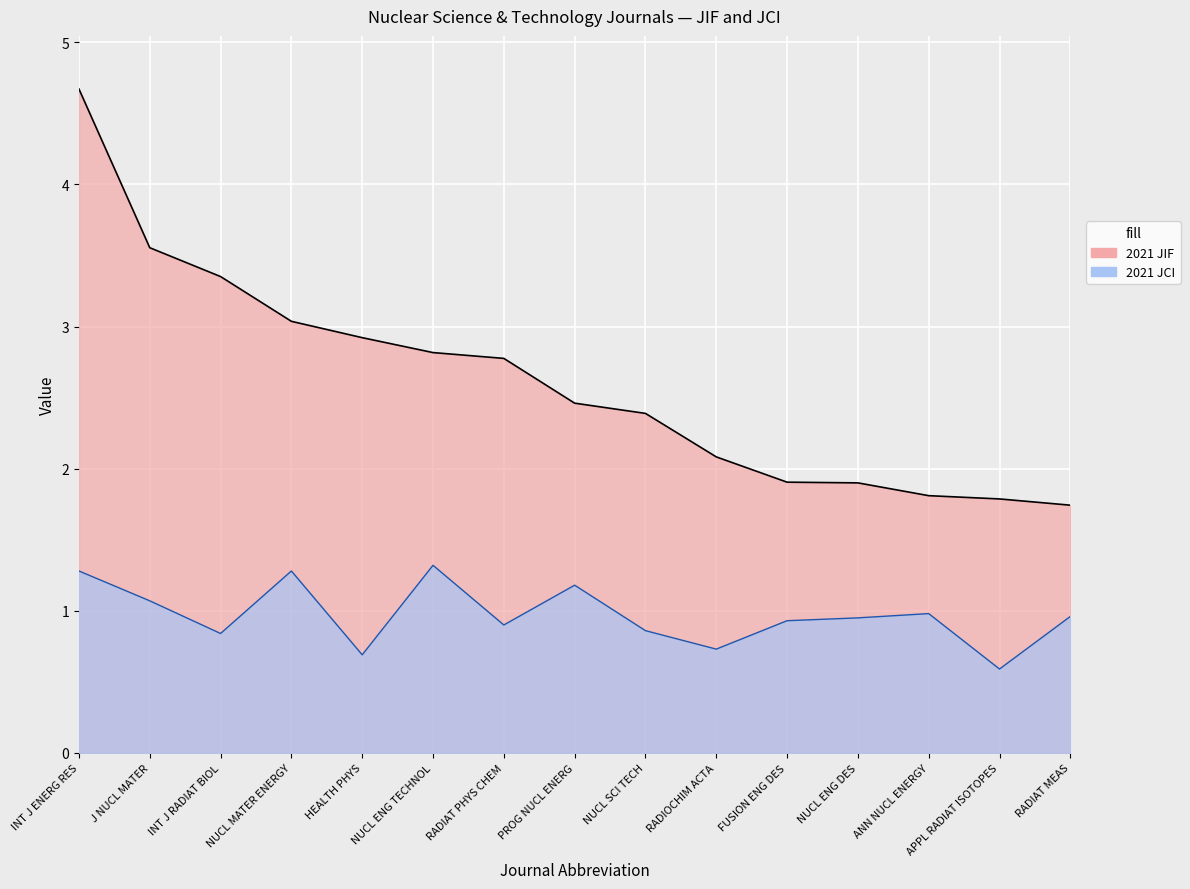

What is the label of the 13th point from the left?

ANN NUCL ENERGY